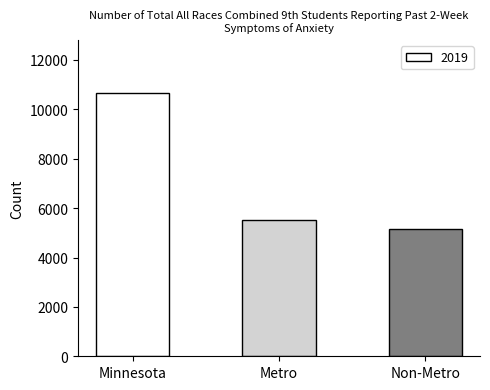

How many distinct data groups are displayed?

1